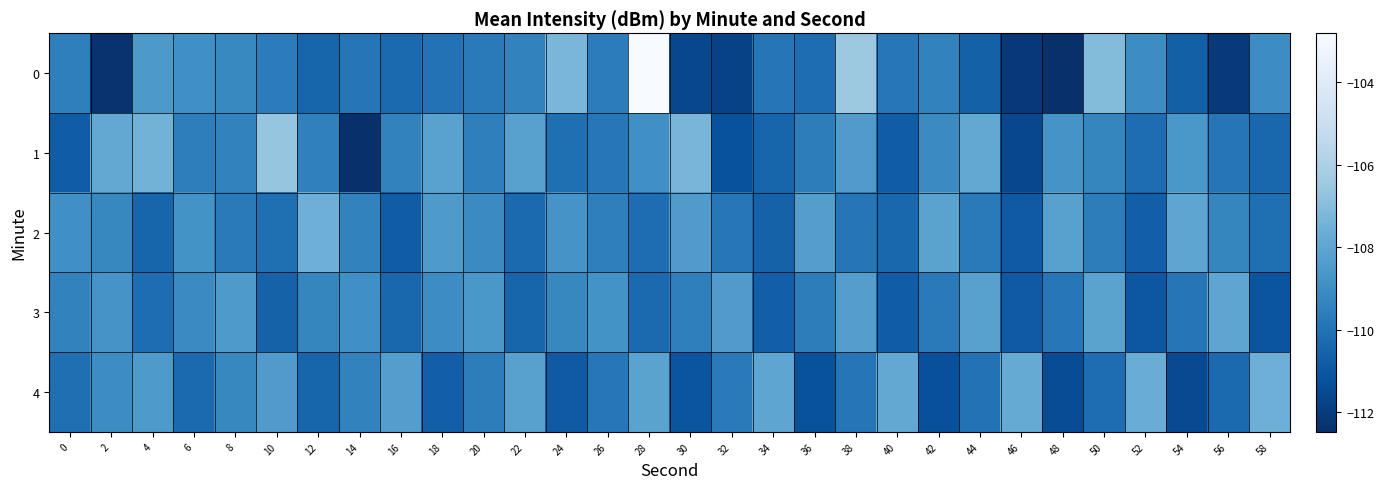

How many series are shown in this chart?

5